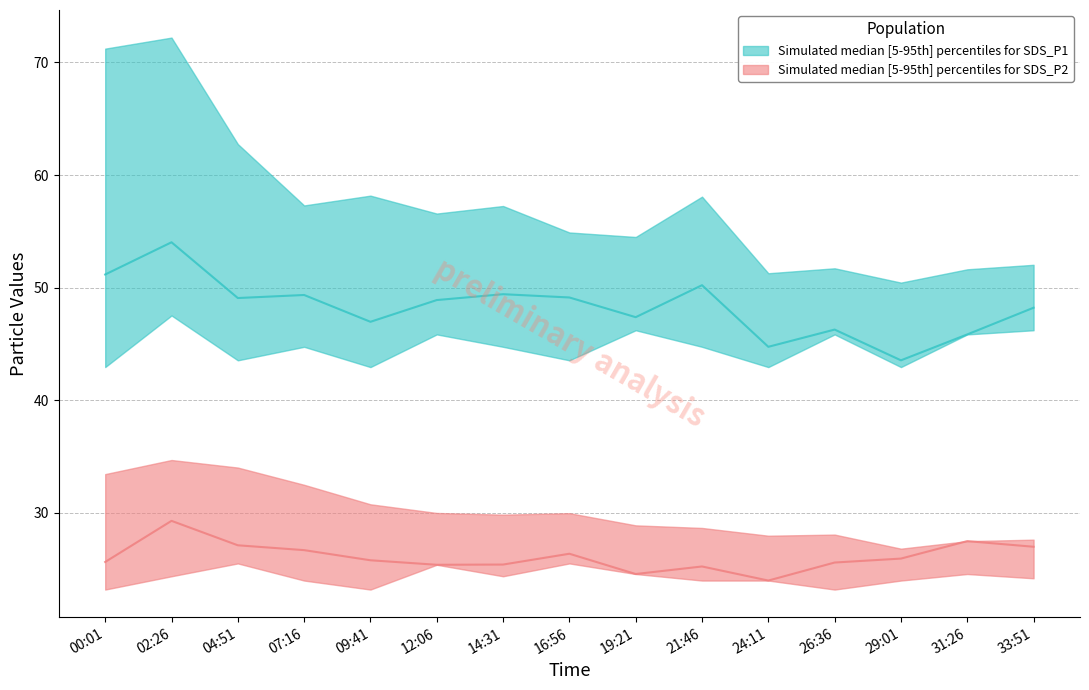

Reading right to left, extract all data points from this chart.

SDS_P1_upper: 33:51=52.0	31:26=51.6	29:01=50.5	26:36=51.7	24:11=51.3	21:46=58.1	19:21=54.5	16:56=54.9	14:31=57.2	12:06=56.6	09:41=58.2	07:16=57.3	04:51=62.8	02:26=72.2	00:01=71.2
SDS_P1_median: 33:51=48.2	31:26=45.9	29:01=43.5	26:36=46.3	24:11=44.8	21:46=50.2	19:21=47.4	16:56=49.1	14:31=49.4	12:06=48.9	09:41=47.0	07:16=49.4	04:51=49.1	02:26=54.0	00:01=51.2
SDS_P1_lower: 33:51=46.2	31:26=45.9	29:01=43.0	26:36=45.9	24:11=43.0	21:46=44.8	19:21=46.2	16:56=43.5	14:31=44.8	12:06=45.9	09:41=43.0	07:16=44.8	04:51=43.5	02:26=47.5	00:01=43.0
SDS_P2_upper: 33:51=27.6	31:26=27.5	29:01=26.8	26:36=28.1	24:11=28.0	21:46=28.7	19:21=28.9	16:56=30.0	14:31=29.9	12:06=30.0	09:41=30.8	07:16=32.5	04:51=34.0	02:26=34.7	00:01=33.5
SDS_P2_median: 33:51=27.0	31:26=27.5	29:01=25.9	26:36=25.6	24:11=24.0	21:46=25.2	19:21=24.6	16:56=26.4	14:31=25.4	12:06=25.4	09:41=25.8	07:16=26.7	04:51=27.1	02:26=29.3	00:01=25.6
SDS_P2_lower: 33:51=24.2	31:26=24.6	29:01=24.0	26:36=23.2	24:11=24.0	21:46=24.0	19:21=24.6	16:56=25.5	14:31=24.4	12:06=25.4	09:41=23.2	07:16=24.0	04:51=25.5	02:26=24.4	00:01=23.2